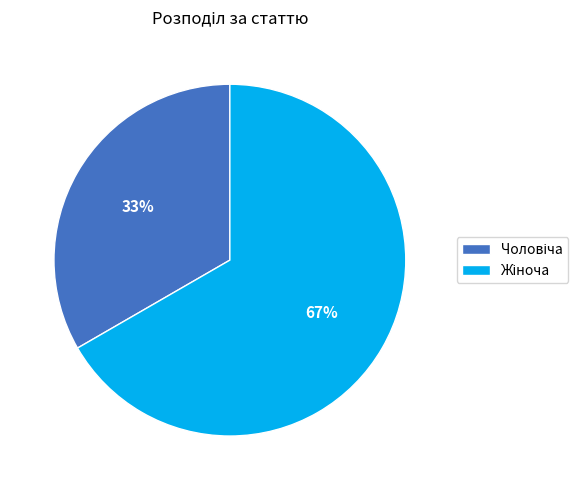

Is there any slice that represents more than half of the pie?

Yes